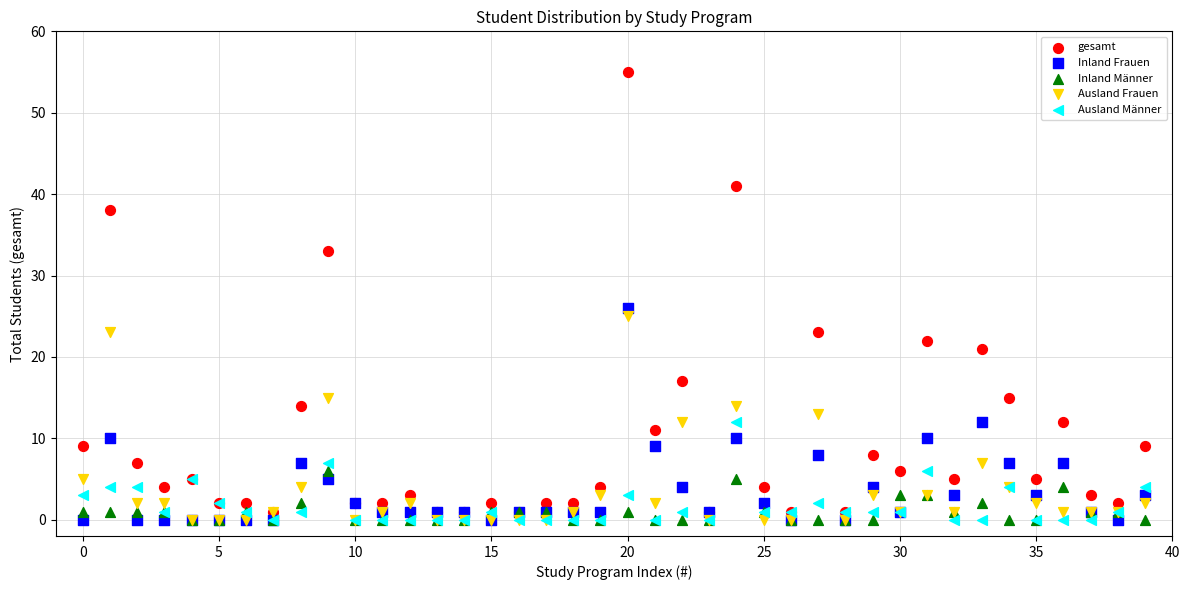

What are all the series names shown in the legend?

gesamt, Inland Frauen, Inland Männer, Ausland Frauen, Ausland Männer